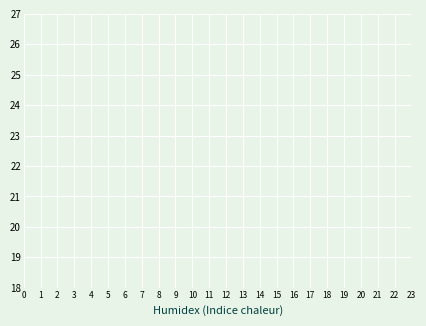

What are all the series names shown in the legend?

col_4, col_8, col_3, col_9, col_5, col_6